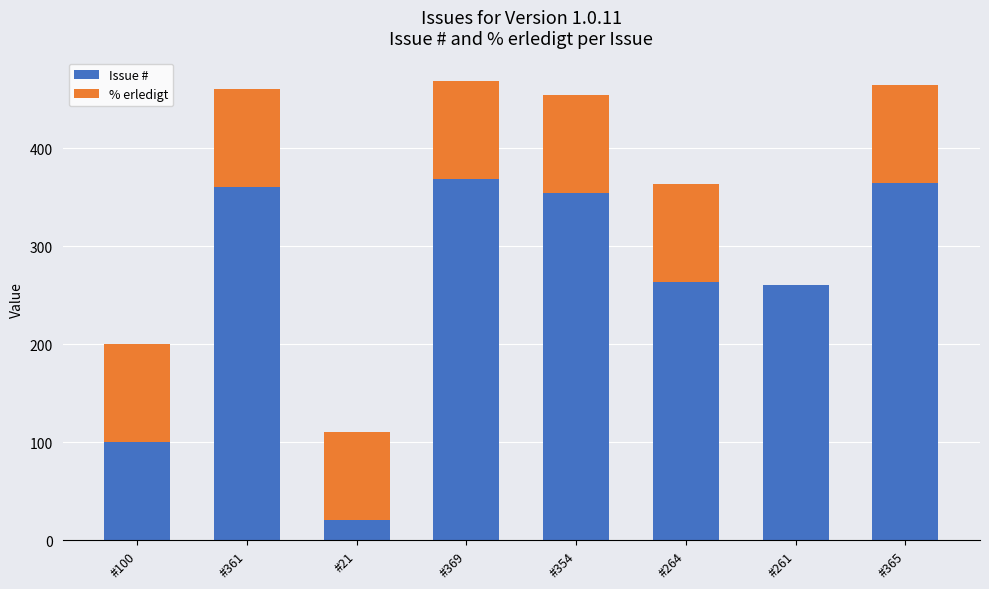

The Issue # series shows 62 at #100. True or false?

False